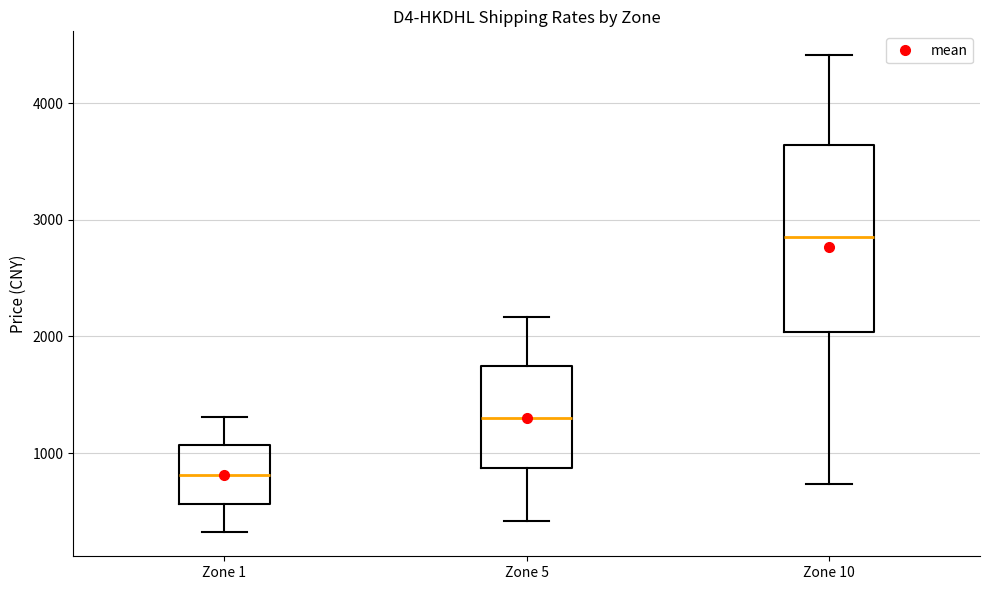

Which box's median line is the highest?

Zone 10